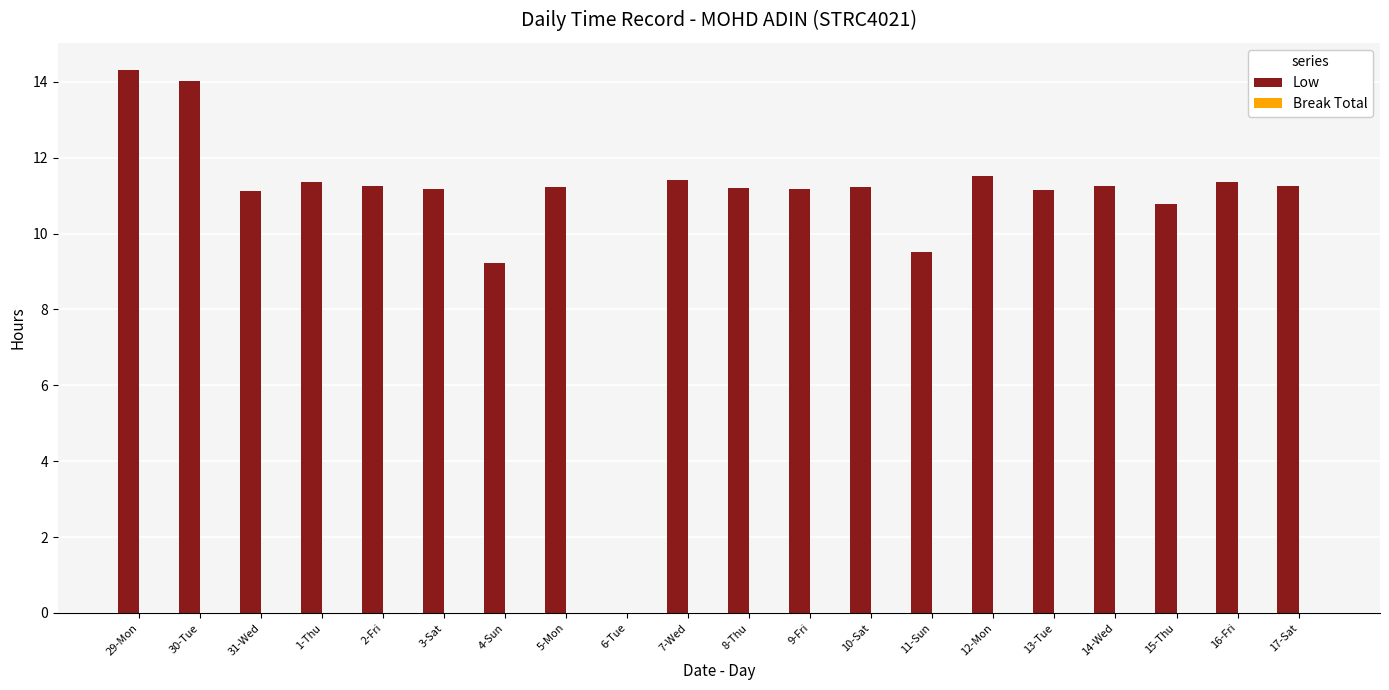

Count the number of data series in this chart.

1